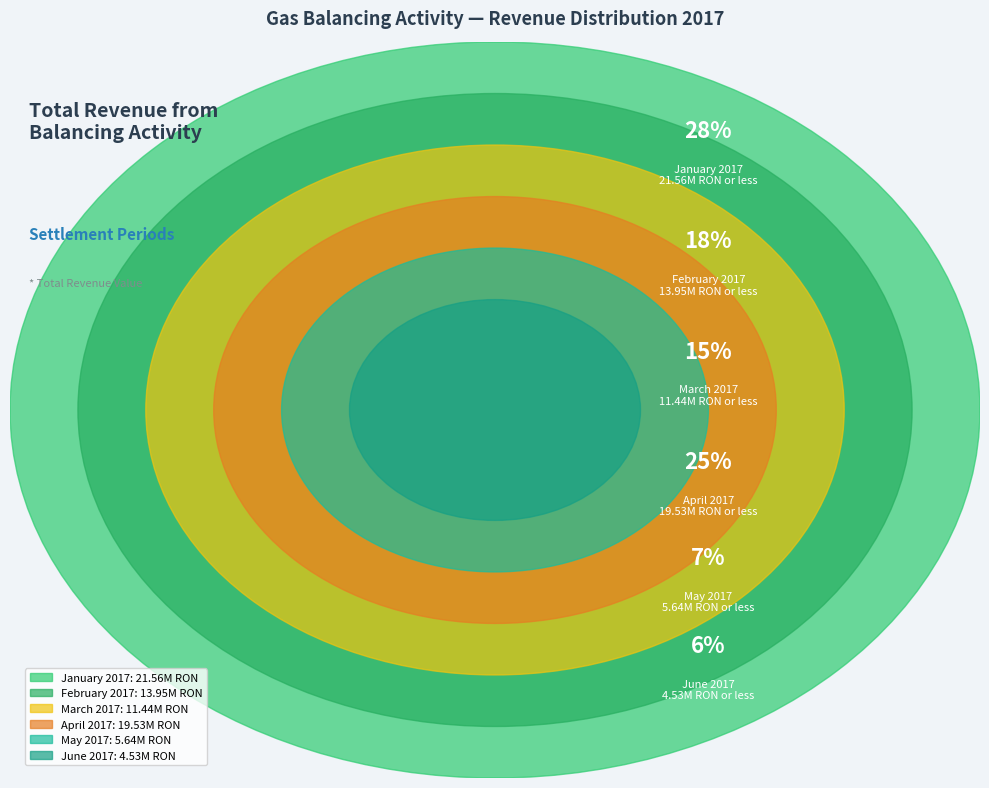

The May 2017 slice represents 7% of the pie. True or false?

True